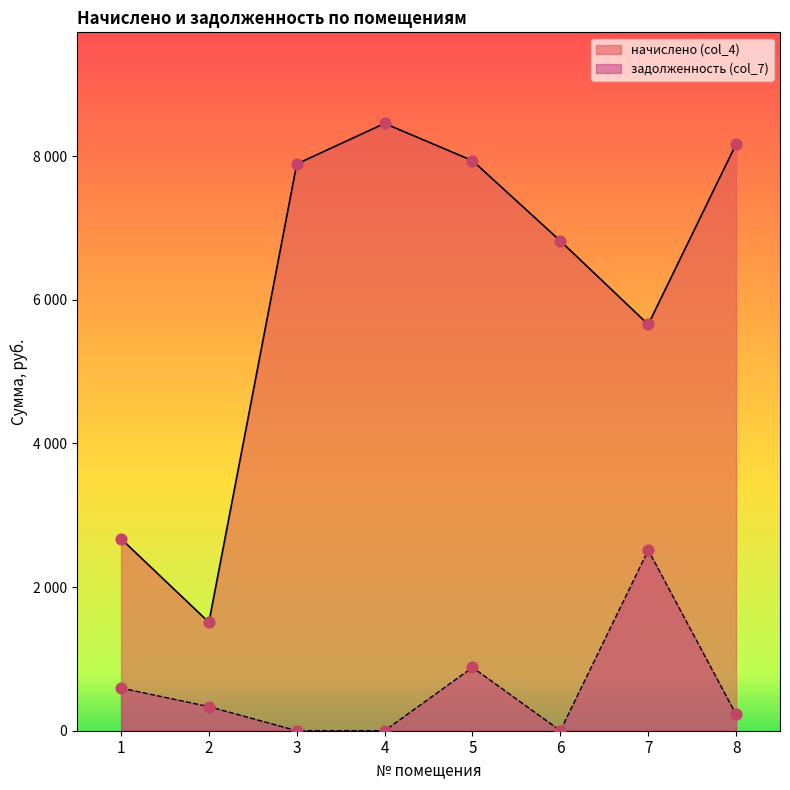

At how many categories does at least one series exceed 4496?

6